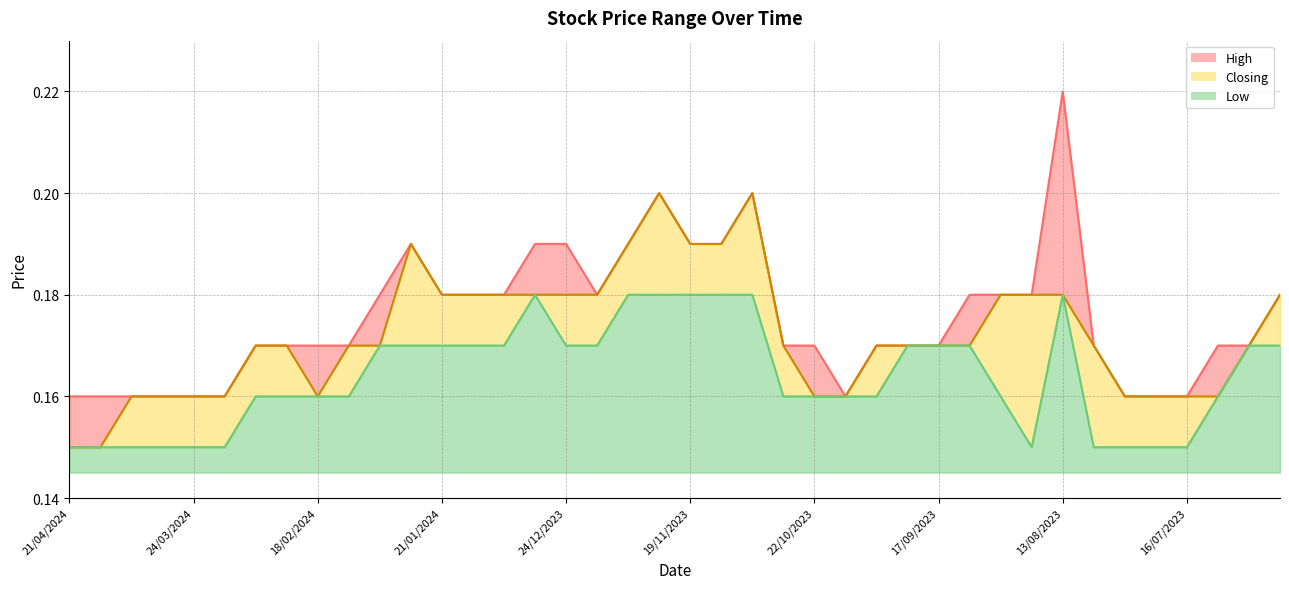

What is the label of the 33rd point from the left?

13/08/2023